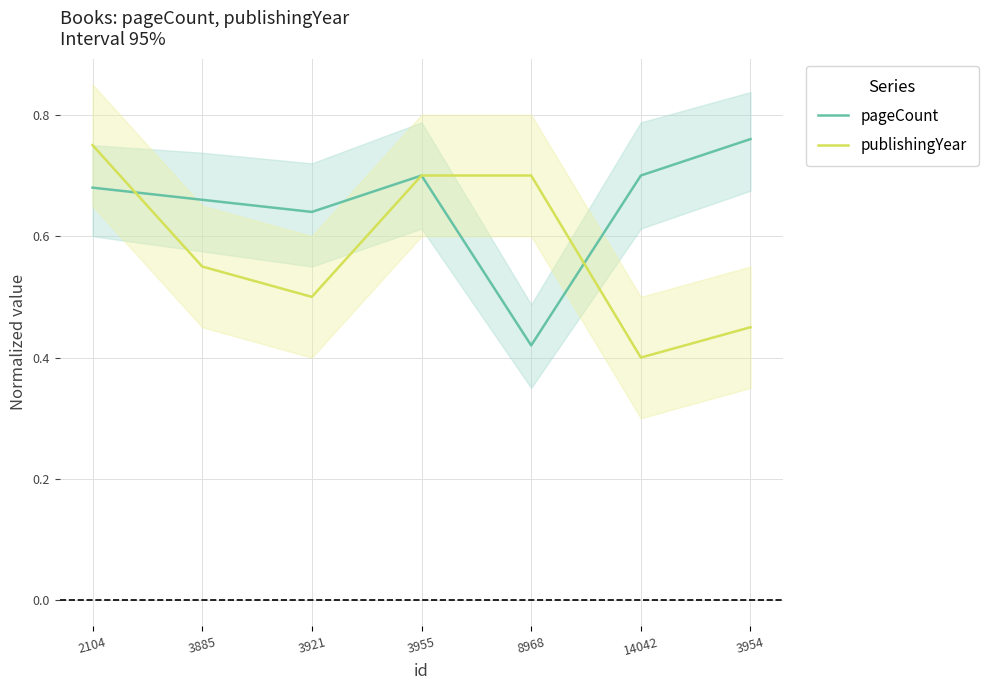

Reading left to right, transcribe all the data shown in this chart.

pageCount: 2104=0.7	3885=0.7	3921=0.6	3955=0.7	8968=0.4	14042=0.7	3954=0.8
publishingYear: 2104=0.8	3885=0.6	3921=0.5	3955=0.7	8968=0.7	14042=0.4	3954=0.5